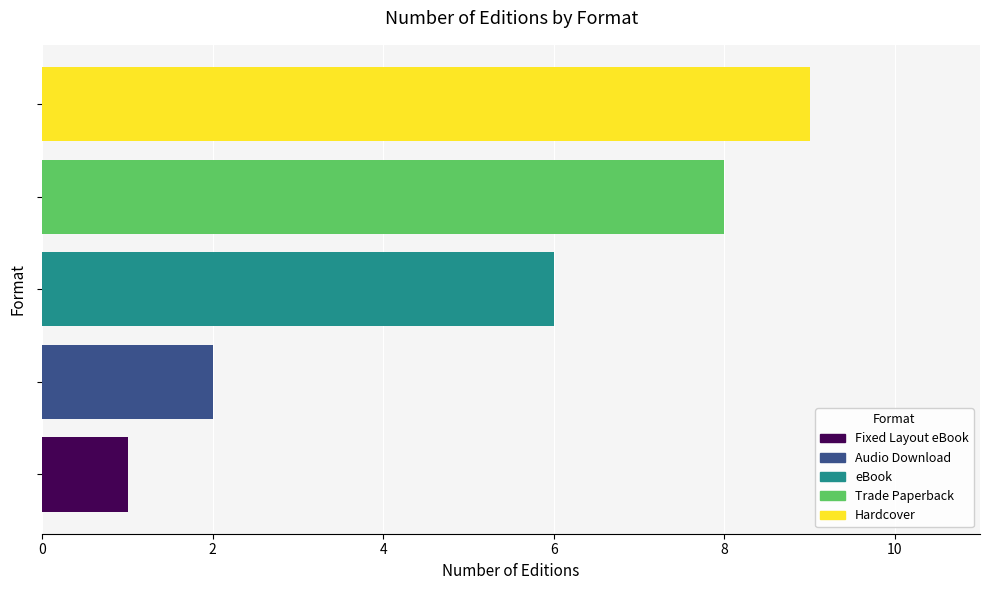

What is the greatest value displayed?

9